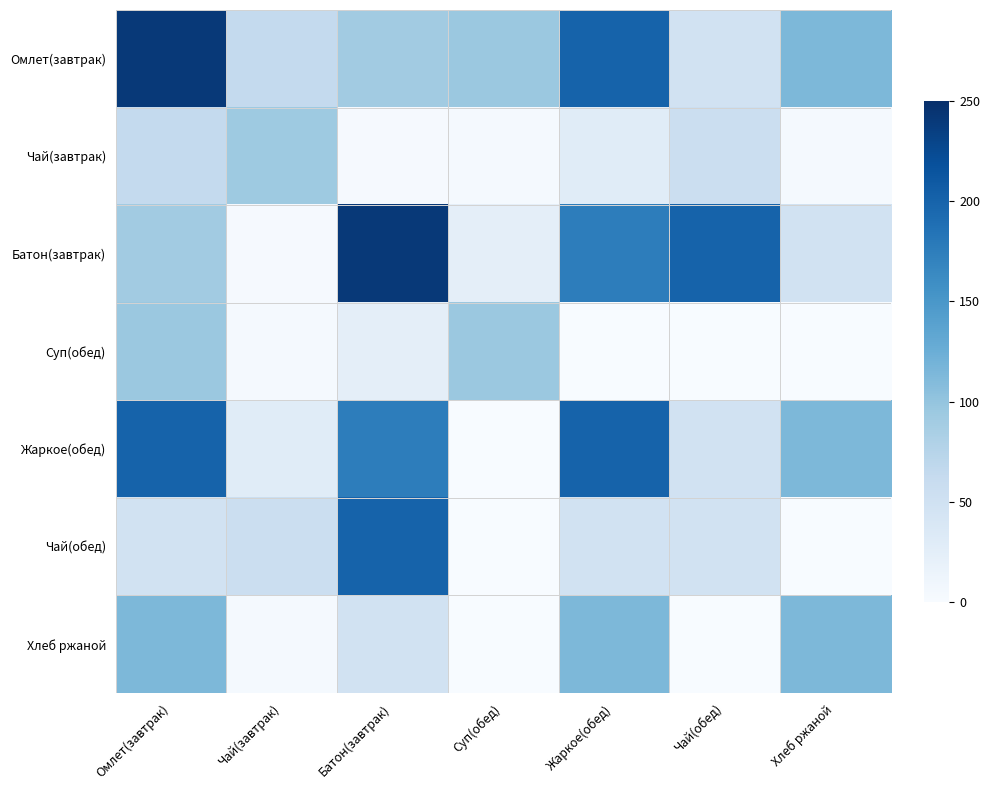

Reading right to left, list all the values displayed in this chart.

Омлет(завтрак): Хлеб ржаной=114.0	Чай(обед)=48.6	Жаркое(обед)=201.0	Суп(обед)=95.6	Батон(завтрак)=90.4	Чай(завтрак)=63.6	Омлет(завтрак)=241.0
Чай(завтрак): Хлеб ржаной=3.8	Чай(обед)=56.0	Жаркое(обед)=29.0	Суп(обед)=3.5	Батон(завтрак)=2.2	Чай(завтрак)=93.7	Омлет(завтрак)=63.6
Батон(завтрак): Хлеб ржаной=48.6	Чай(обед)=201.0	Жаркое(обед)=175.1	Суп(обед)=24.1	Батон(завтрак)=241.0	Чай(завтрак)=2.2	Омлет(завтрак)=90.4
Суп(обед): Хлеб ржаной=0.0	Чай(обед)=0.0	Жаркое(обед)=0.0	Суп(обед)=95.6	Батон(завтрак)=24.1	Чай(завтрак)=3.5	Омлет(завтрак)=95.6
Жаркое(обед): Хлеб ржаной=114.0	Чай(обед)=48.6	Жаркое(обед)=201.0	Суп(обед)=0.0	Батон(завтрак)=175.1	Чай(завтрак)=29.0	Омлет(завтрак)=201.0
Чай(обед): Хлеб ржаной=0.0	Чай(обед)=48.6	Жаркое(обед)=48.6	Суп(обед)=0.0	Батон(завтрак)=201.0	Чай(завтрак)=56.0	Омлет(завтрак)=48.6
Хлеб ржаной: Хлеб ржаной=114.0	Чай(обед)=0.0	Жаркое(обед)=114.0	Суп(обед)=0.0	Батон(завтрак)=48.6	Чай(завтрак)=3.8	Омлет(завтрак)=114.0